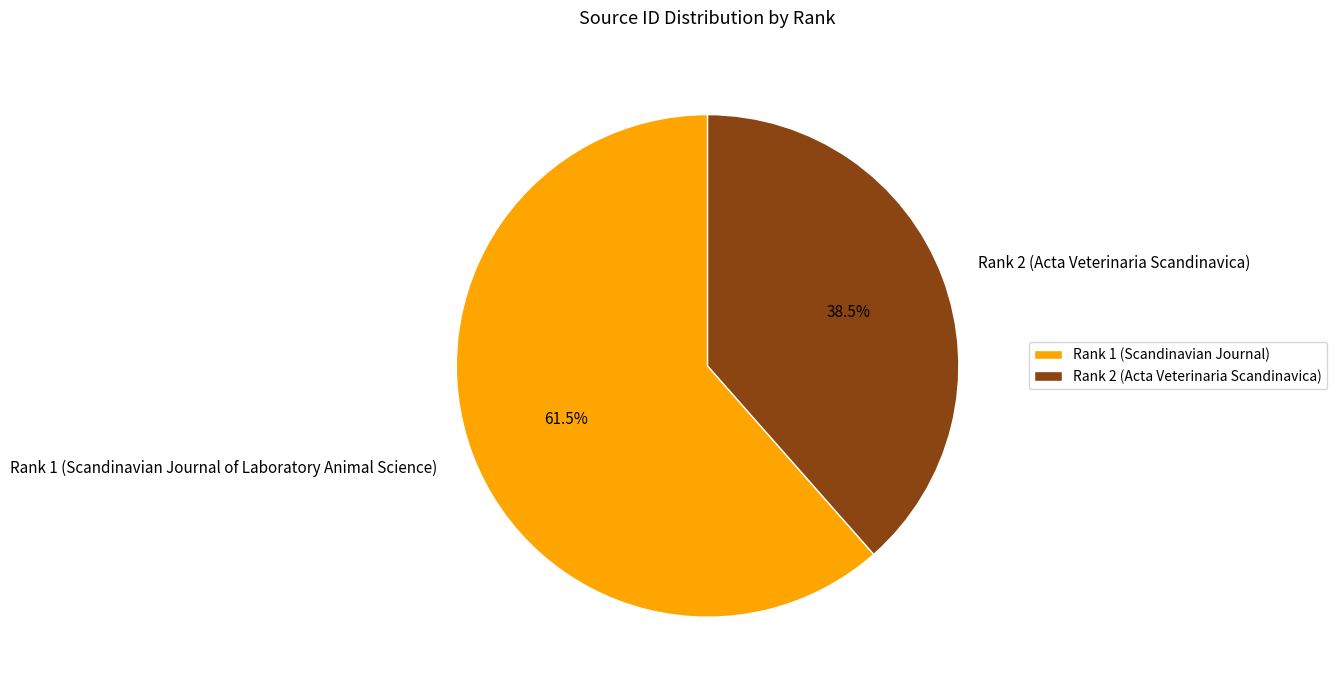

Combined, what portion of the pie is Rank 1 (Scandinavian Journal of Laboratory Animal Science) and Rank 2 (Acta Veterinaria Scandinavica)?

100.0%